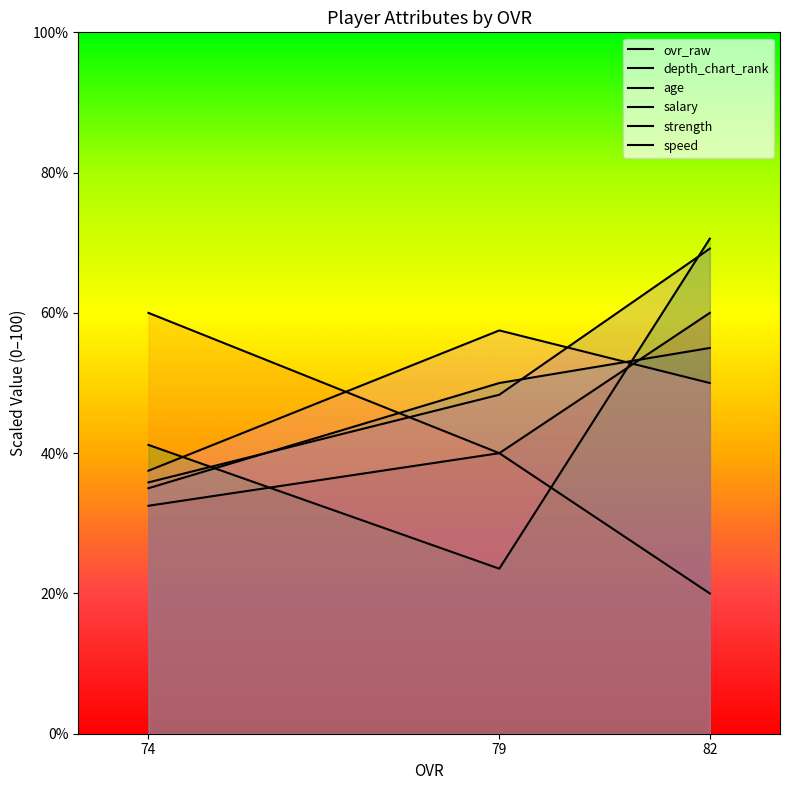

Reading left to right, extract all data points from this chart.

ovr_raw: 82=55.0	79=50.0	74=35.0
depth_chart_rank: 82=20.0	79=40.0	74=60.0
age: 82=70.6	79=23.5	74=41.2
salary: 82=69.2	79=48.3	74=35.8
strength: 82=60.0	79=40.0	74=32.5
speed: 82=50.0	79=57.5	74=37.5